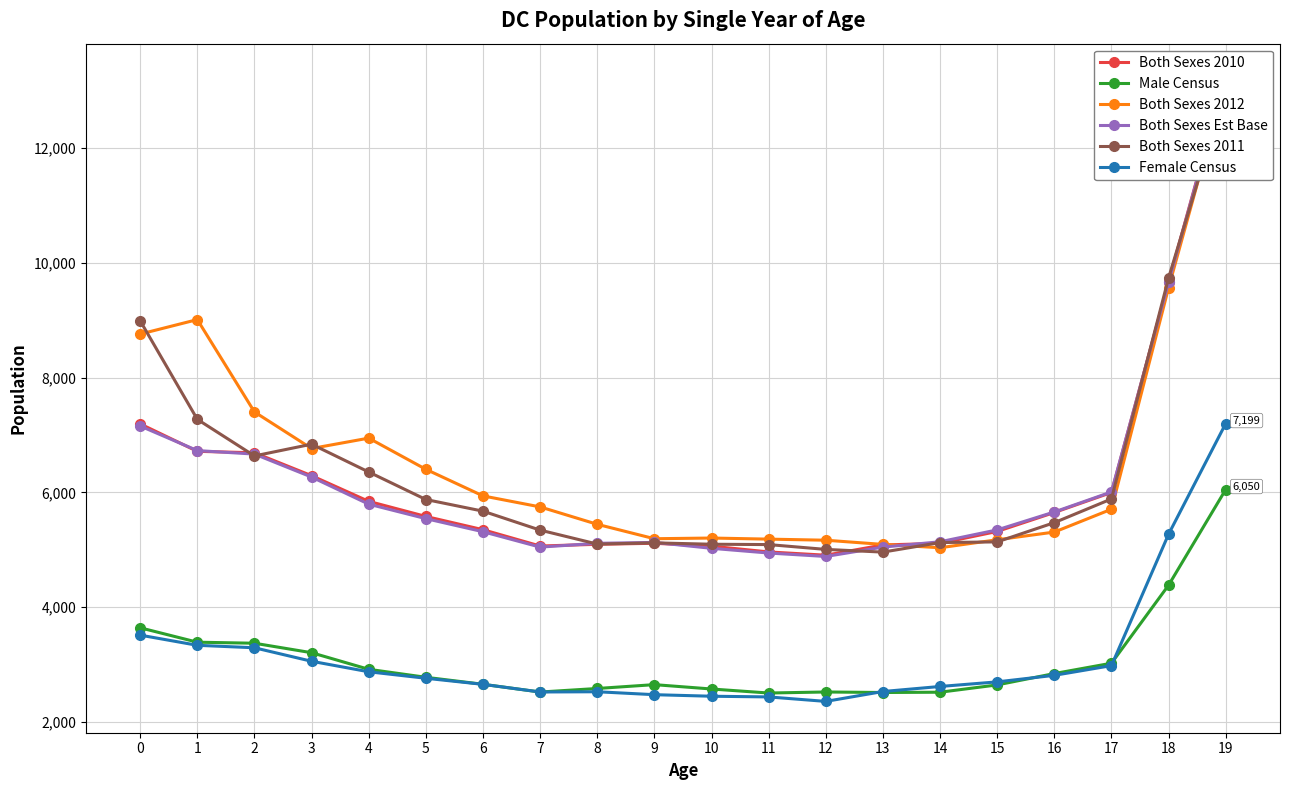

The value of Both Sexes 2011 at 10 is 8798. True or false?

False